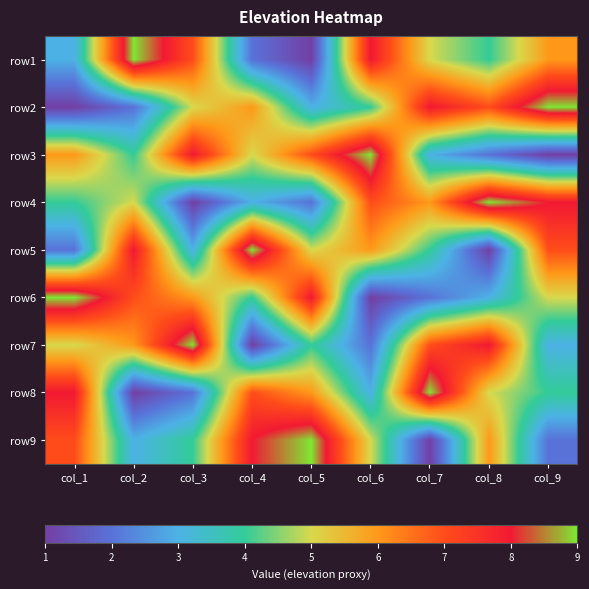

Reading left to right, list all the values displayed in this chart.

row1: col_1=3	col_2=9	col_3=7	col_4=2	col_5=1	col_6=8	col_7=5	col_8=4	col_9=6
row2: col_1=1	col_2=2	col_3=5	col_4=6	col_5=3	col_6=4	col_7=8	col_8=7	col_9=9
row3: col_1=6	col_2=4	col_3=8	col_4=5	col_5=7	col_6=9	col_7=3	col_8=2	col_9=1
row4: col_1=4	col_2=5	col_3=1	col_4=3	col_5=2	col_6=7	col_7=6	col_8=9	col_9=8
row5: col_1=2	col_2=8	col_3=3	col_4=9	col_5=5	col_6=6	col_7=4	col_8=1	col_9=7
row6: col_1=9	col_2=7	col_3=6	col_4=4	col_5=8	col_6=1	col_7=2	col_8=3	col_9=5
row7: col_1=5	col_2=6	col_3=9	col_4=1	col_5=4	col_6=2	col_7=7	col_8=8	col_9=3
row8: col_1=8	col_2=1	col_3=2	col_4=7	col_5=6	col_6=3	col_7=9	col_8=5	col_9=4
row9: col_1=7	col_2=3	col_3=4	col_4=8	col_5=9	col_6=5	col_7=1	col_8=6	col_9=2